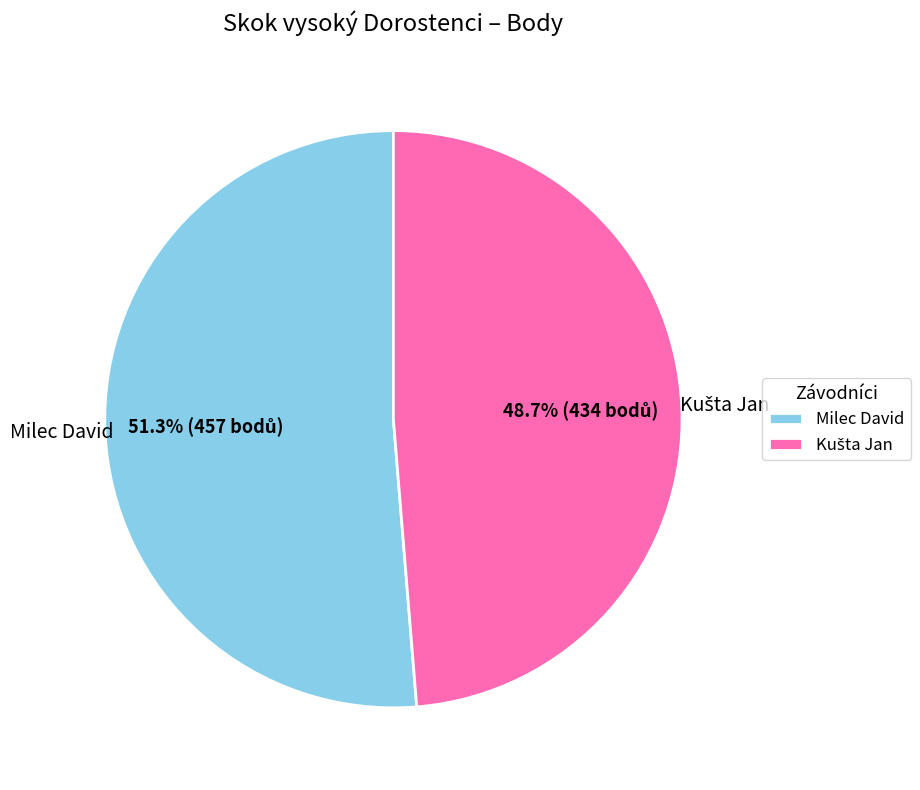

Which slice is the largest?

Milec David